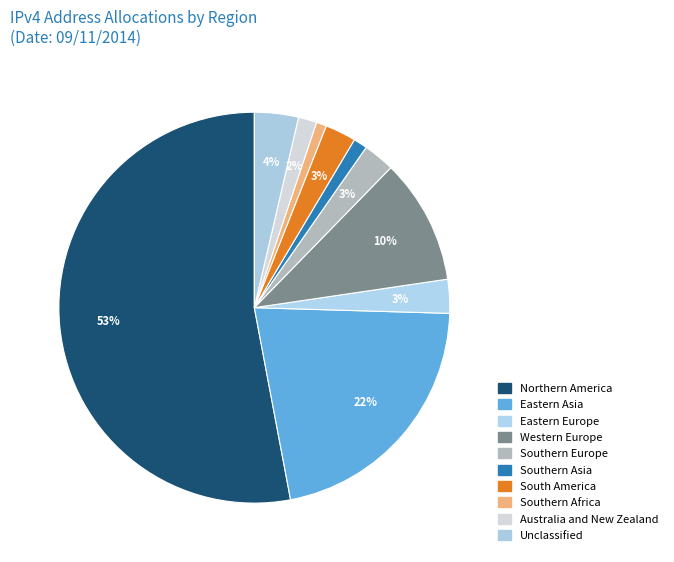

What is the ratio of the value at Southern Africa to the value at Southern Europe?

0.3